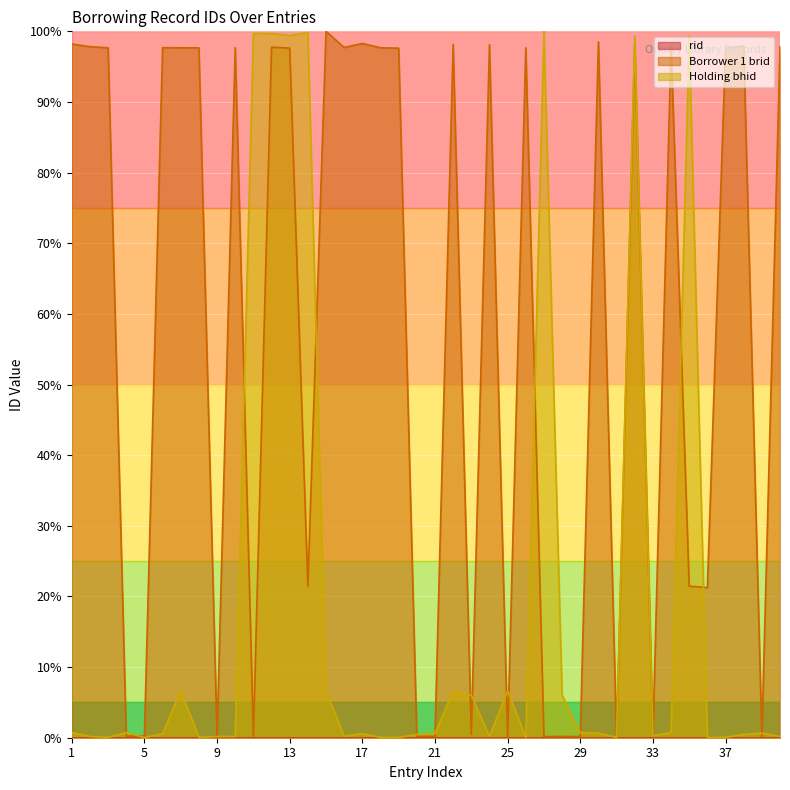

What is the sum of all Borrower 1 brid values?

2320.0